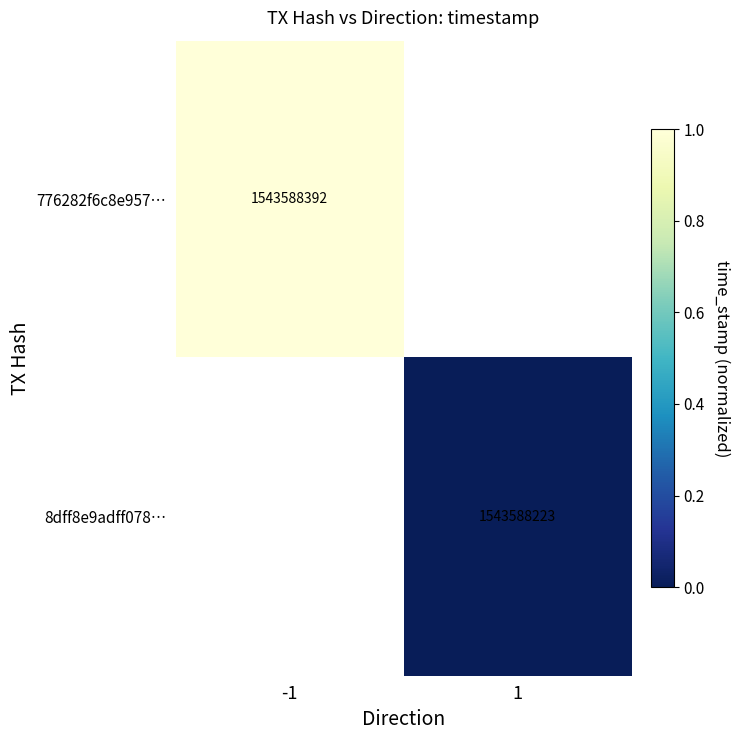

The value of 776282f6c8e957… at -1 is 1543588392. True or false?

True